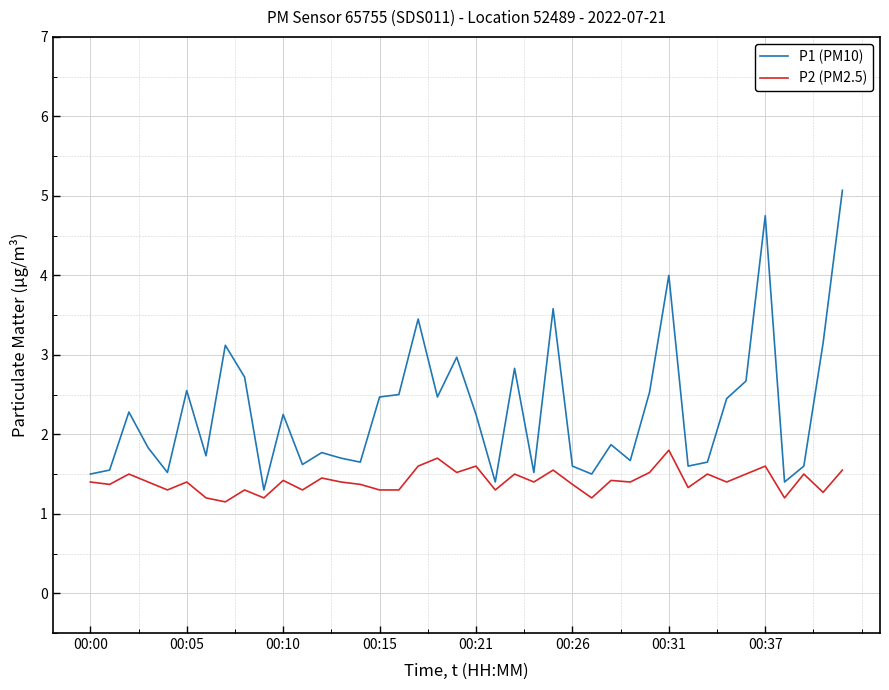

Rank the series by their maximum value, from lowest to highest.

P2 (PM2.5), P1 (PM10)